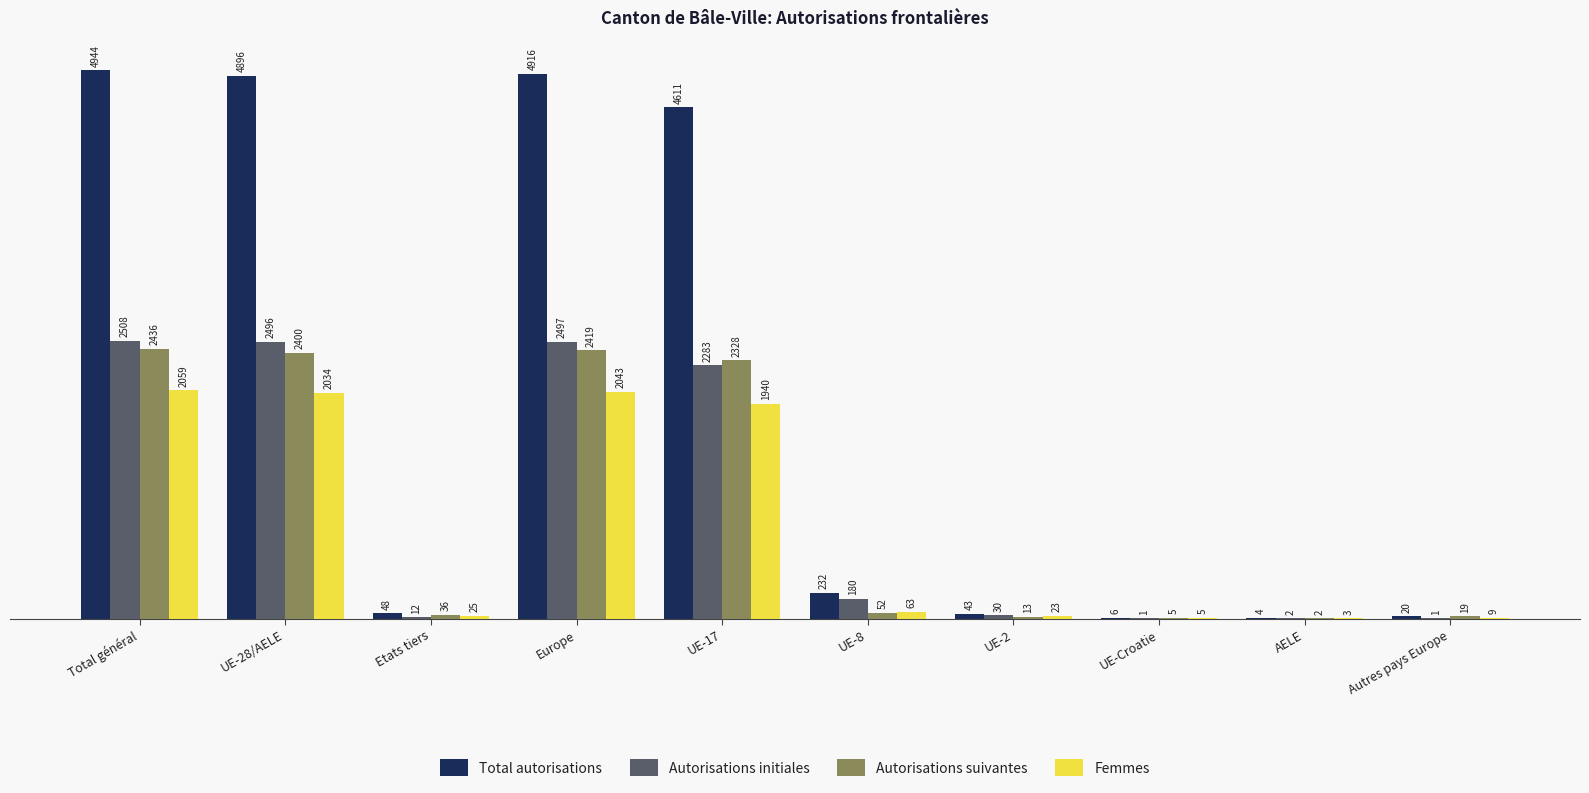

Between Europe and UE-Croatie, which series saw the biggest shift?

Total autorisations